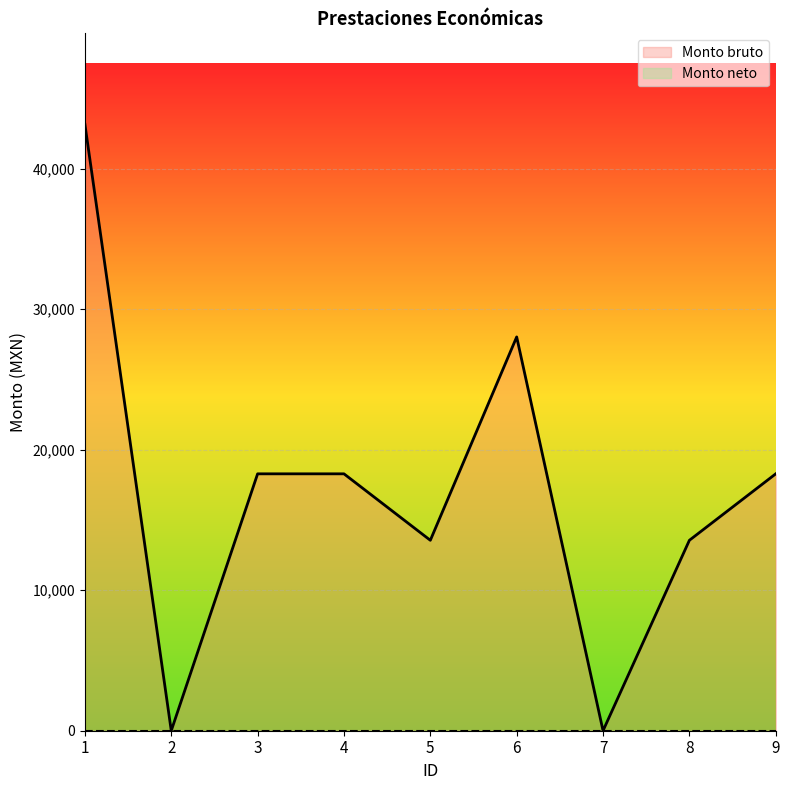

The value at 7 is 0. True or false?

True